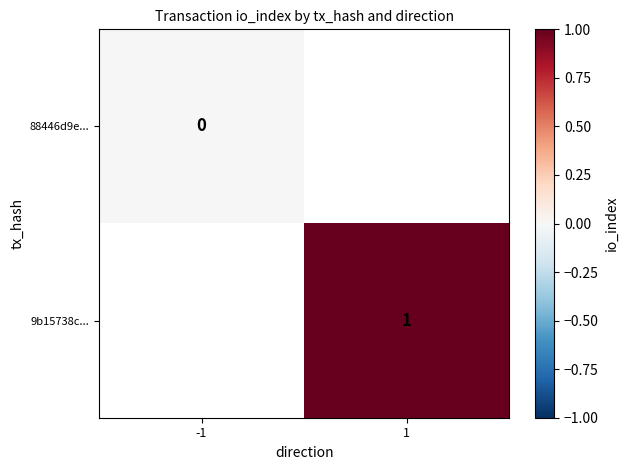

Which label corresponds to the largest value in the chart?

1